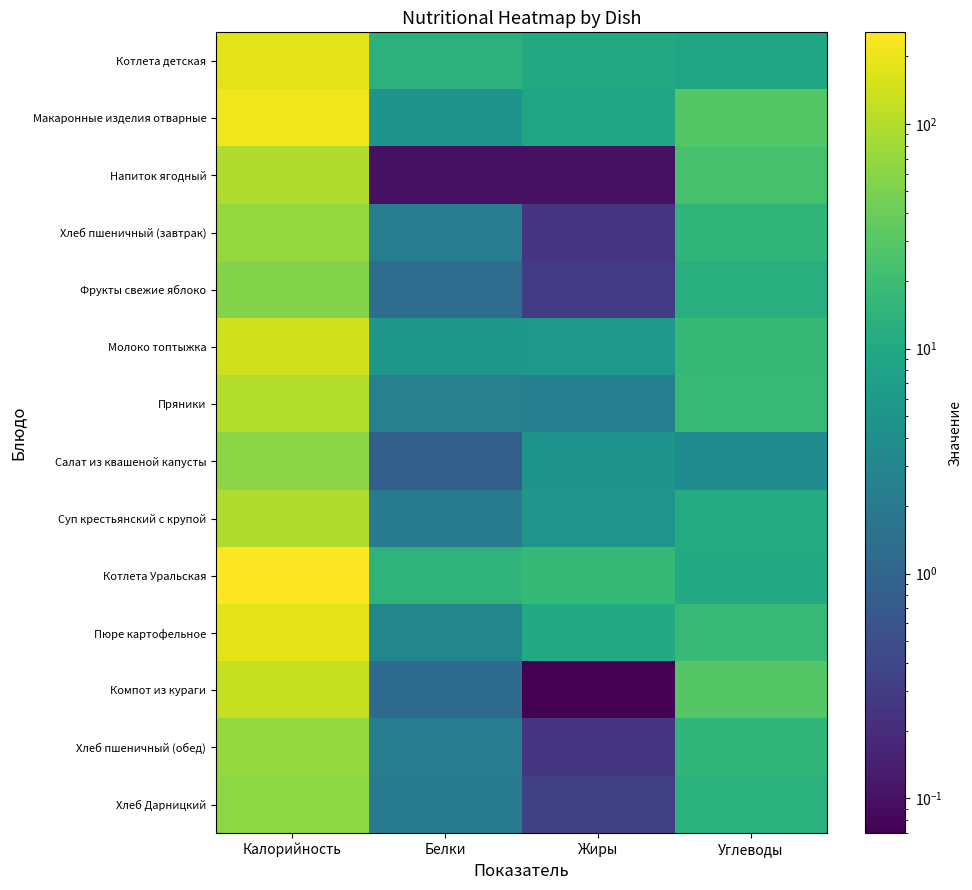

At Белки, list the series in order from smallest to largest.

Напиток ягодный, Салат из квашеной капусты, Компот из кураги, Фрукты свежие яблоко, Суп крестьянский с крупой, Хлеб Дарницкий, Хлеб пшеничный (завтрак), Хлеб пшеничный (обед), Пряники, Пюре картофельное, Макаронные изделия отварные, Молоко топтыжка, Котлета детская, Котлета Уральская